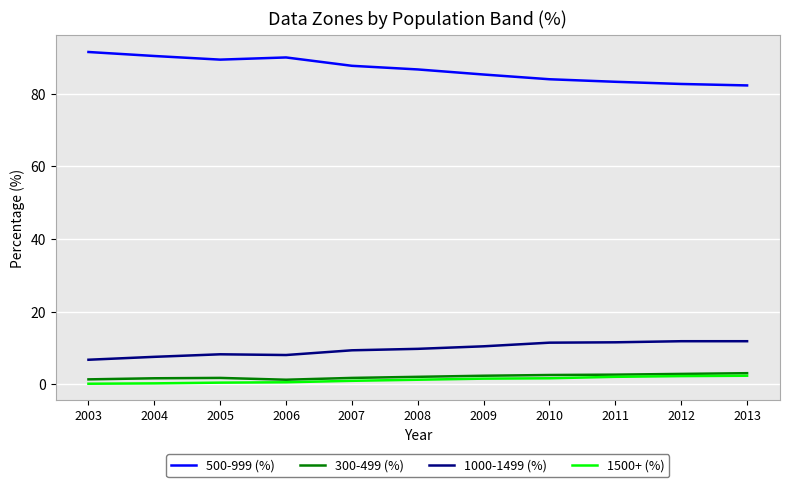

The value of 1500+ (%) at 2010 is 1.7. True or false?

True